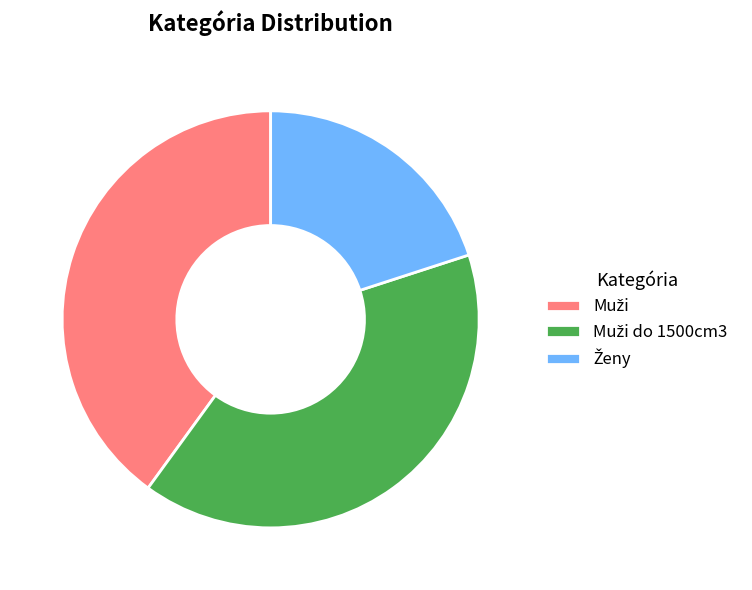

Does any single category account for the majority?

No